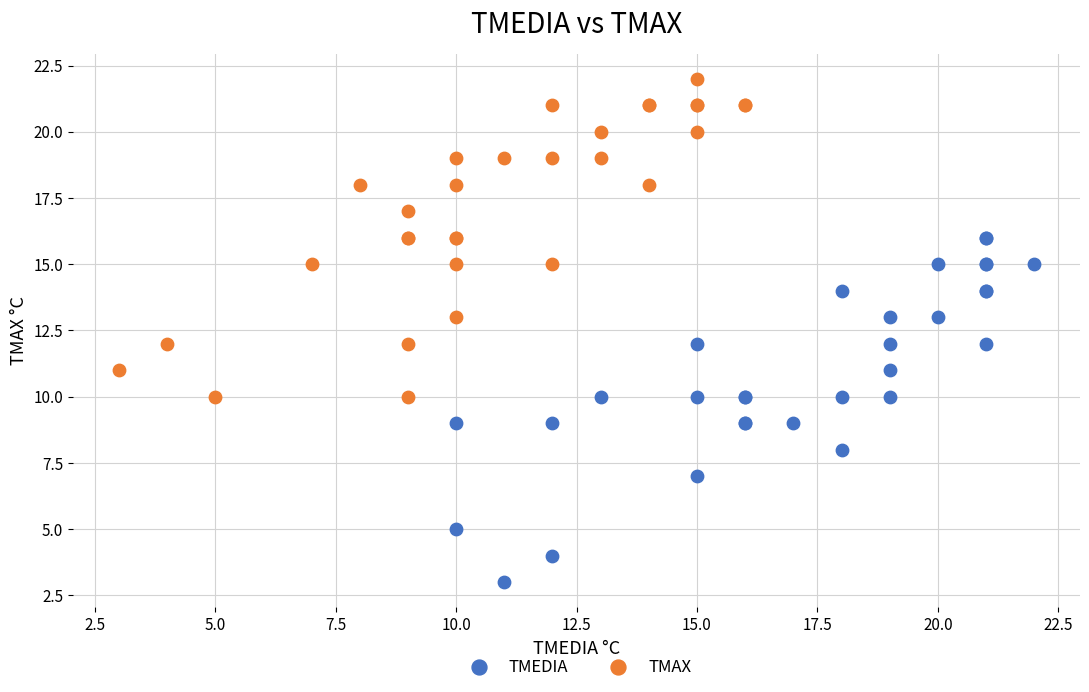

Which series contains the lowest Y value?

TMEDIA